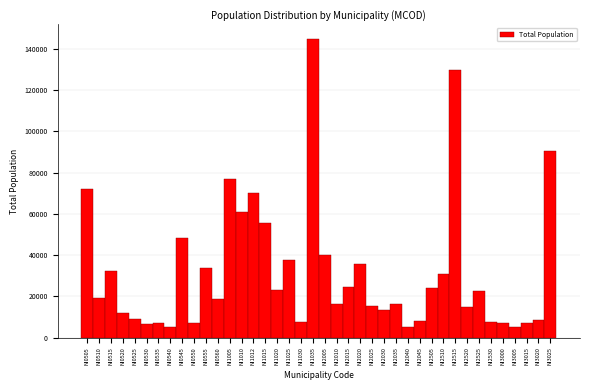

What is the change in value from NI1012 to NI2020?

-34358